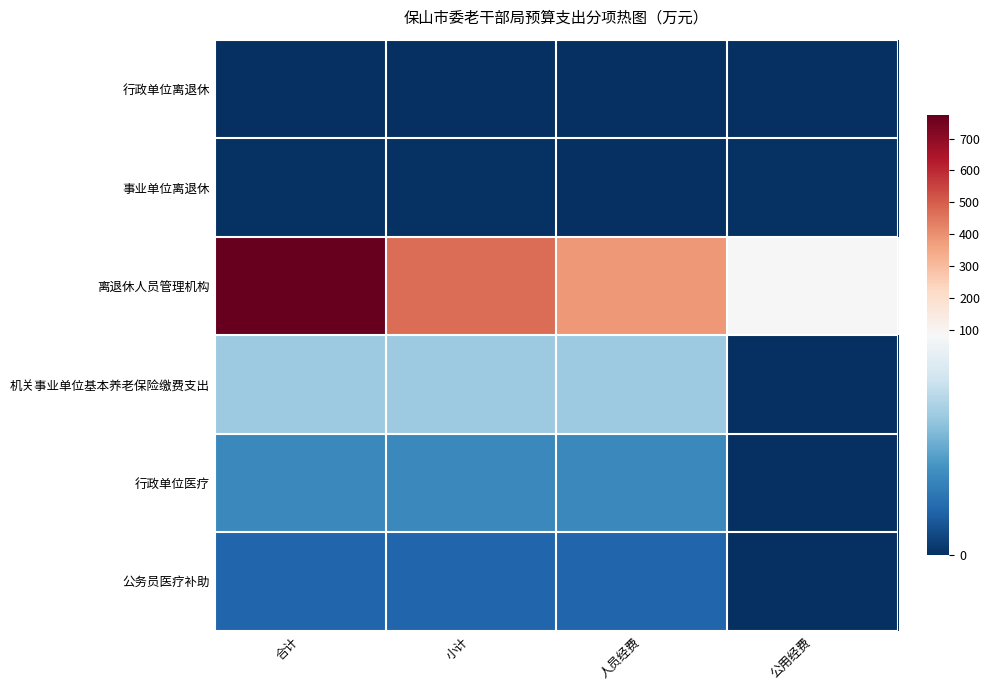

Which series has the largest range (max minus min)?

离退休人员管理机构